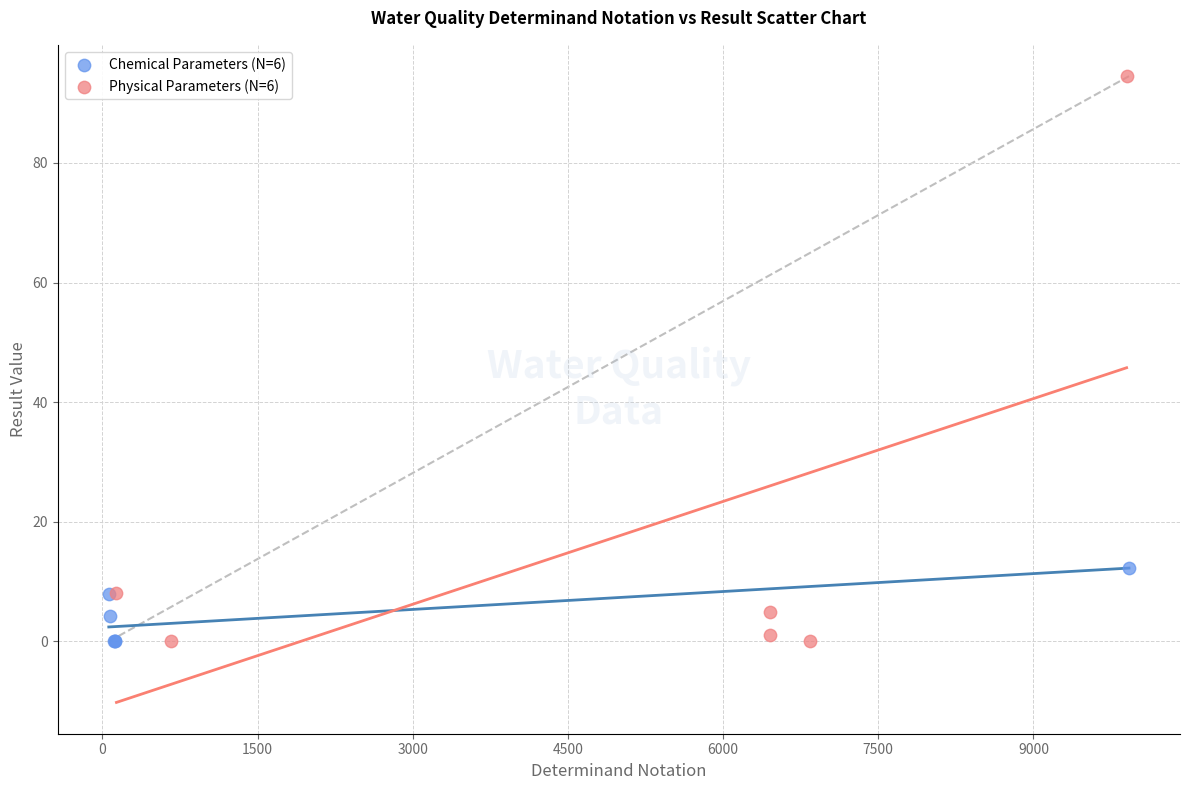

Which series contains the highest Y value?

Physical Parameters (N=6)